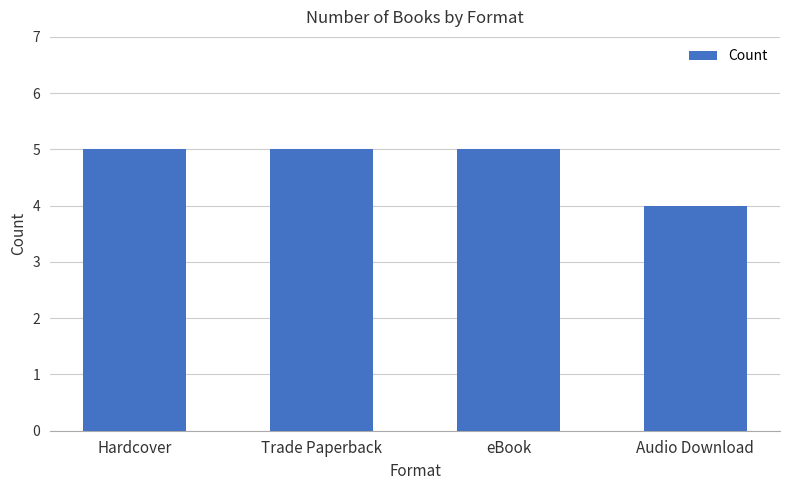

What is the value of the 1st bar from the left?

5